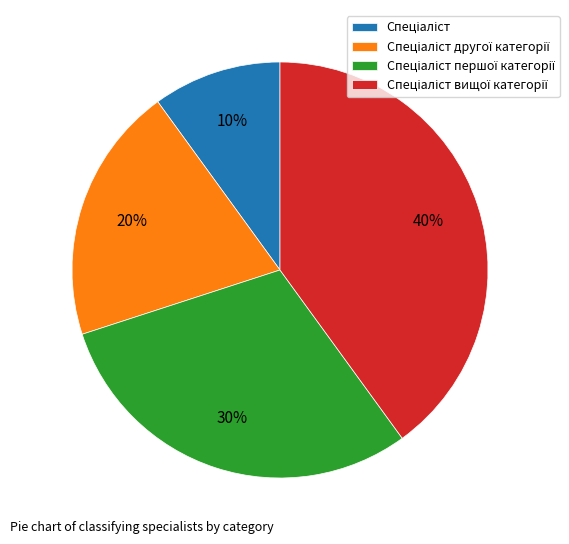

To the nearest percent, what is the average slice percentage?

25%